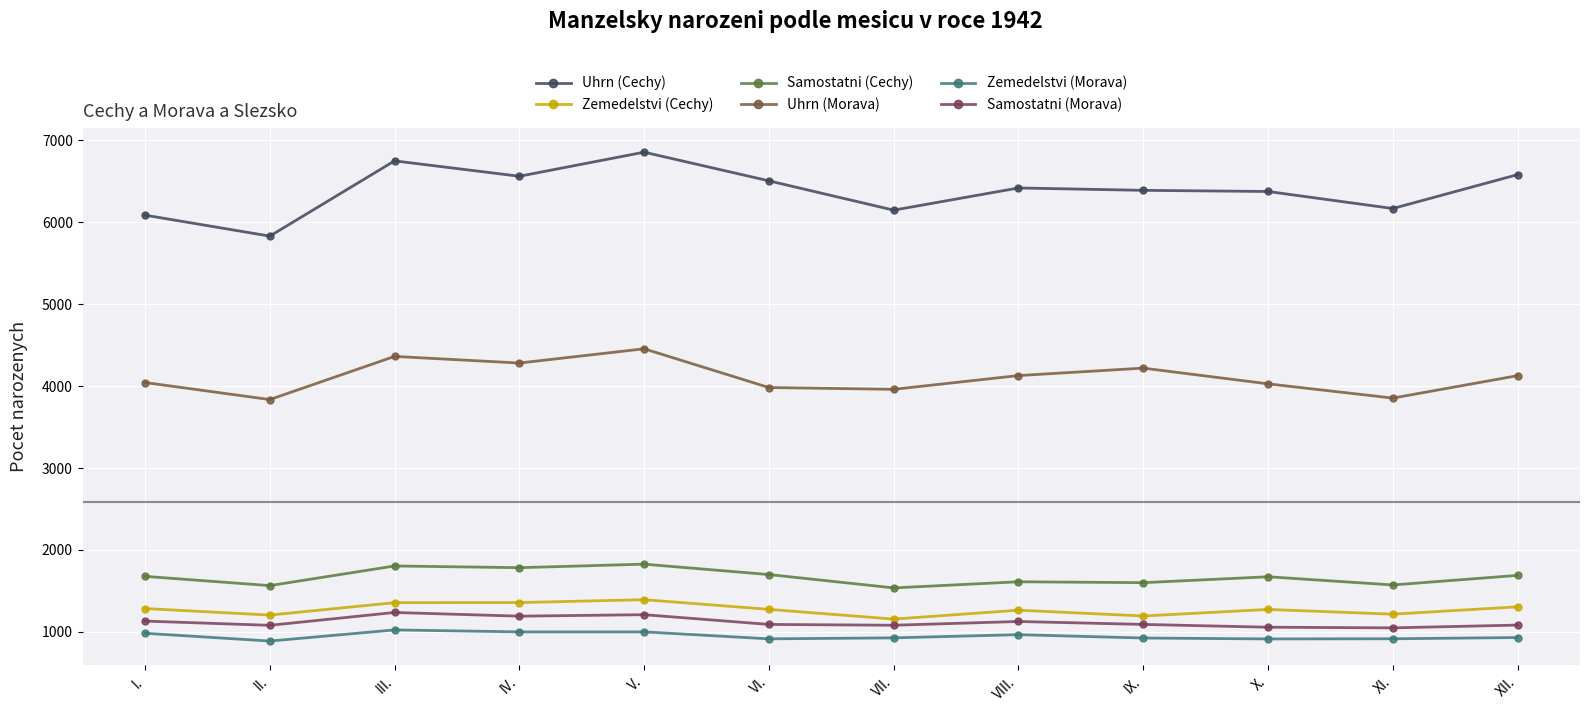

True or false: Samostatni (Cechy) and Uhrn (Morava) cross at least once.

False